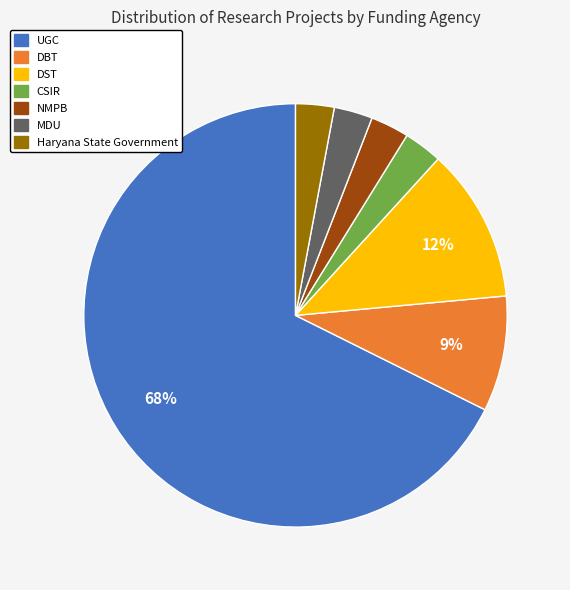

Which slice is the largest?

UGC